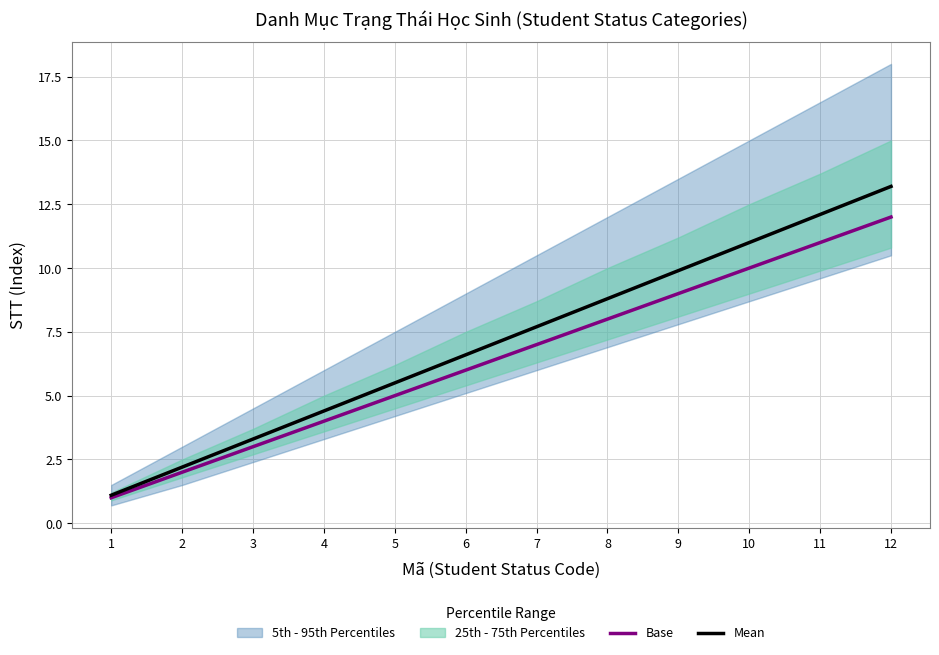

The Mean series shows 8.4 at 5. True or false?

False